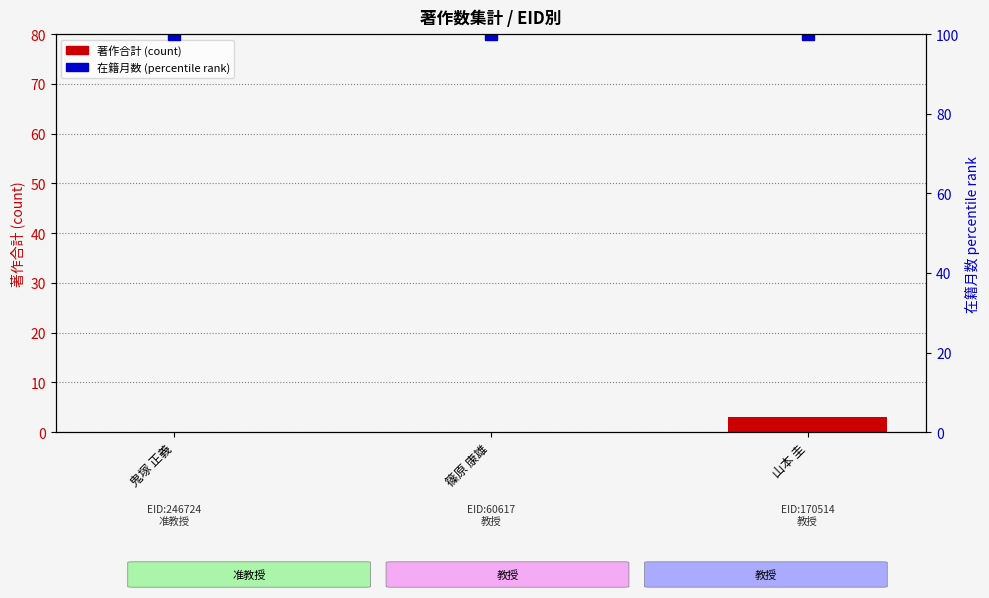

What is the difference between the highest and lowest values at 山本 圭?

97